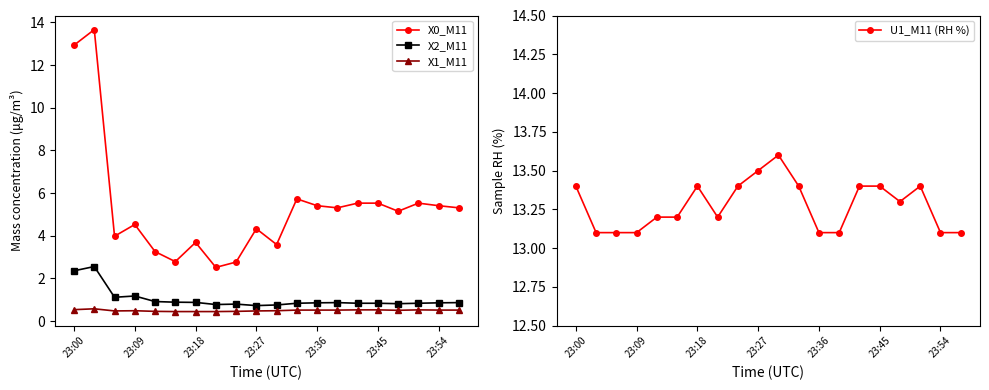

What is the difference between the highest and lowest values at 14?

12.9